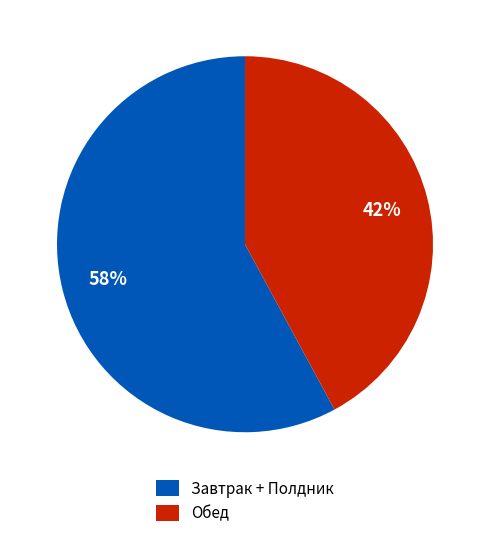

Rank the categories by value from lowest to highest.

Обед, Завтрак + Полдник